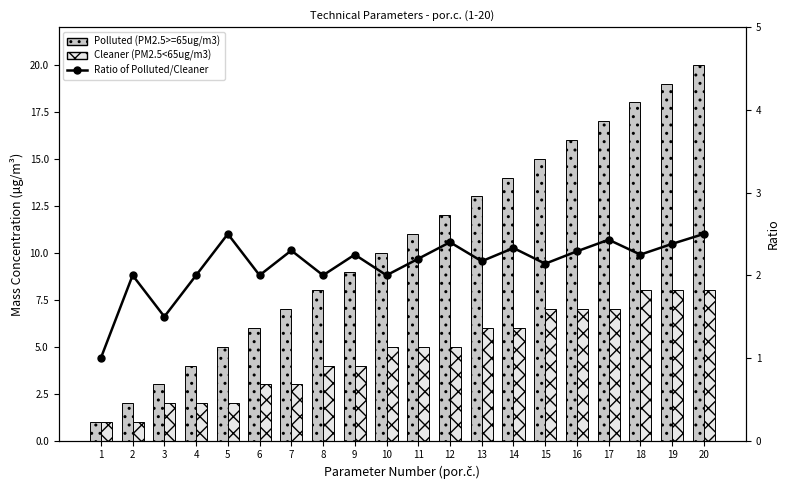

At how many categories does at least one series exceed 14?

6